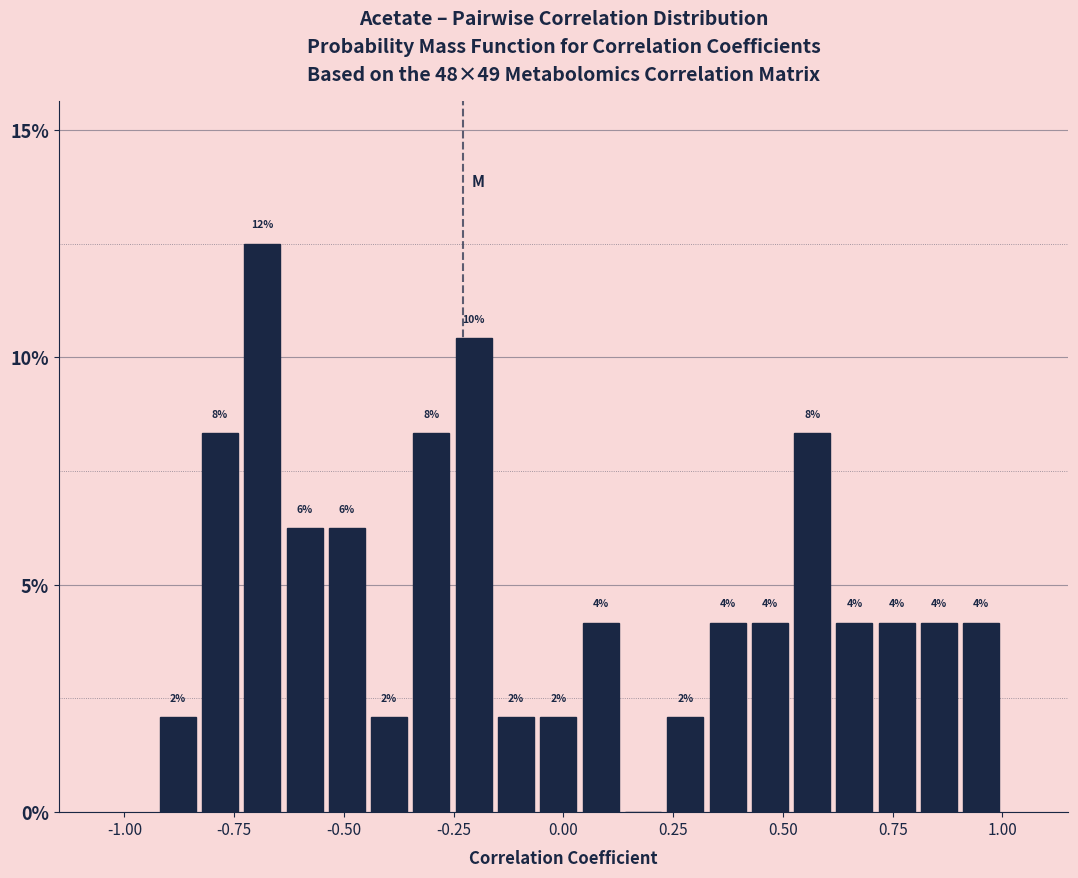

Read against the x-axis, roughly where is the centre of the tallest bar?

-0.70